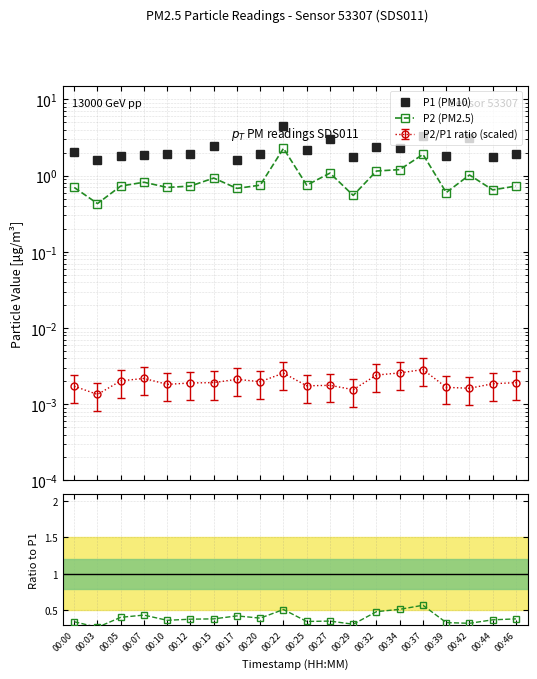

Rank the series by their maximum value, from highest to lowest.

P1 (PM10), P2 (PM2.5), P2/P1